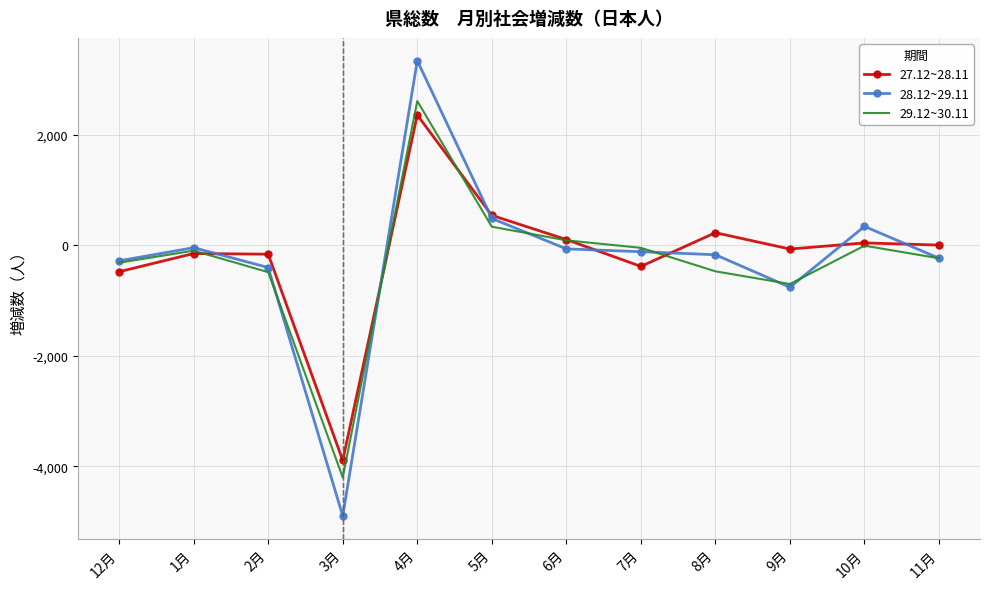

Is the value of 28.12~29.11 at 1月 greater than the value of 29.12~30.11 at 12月?

Yes